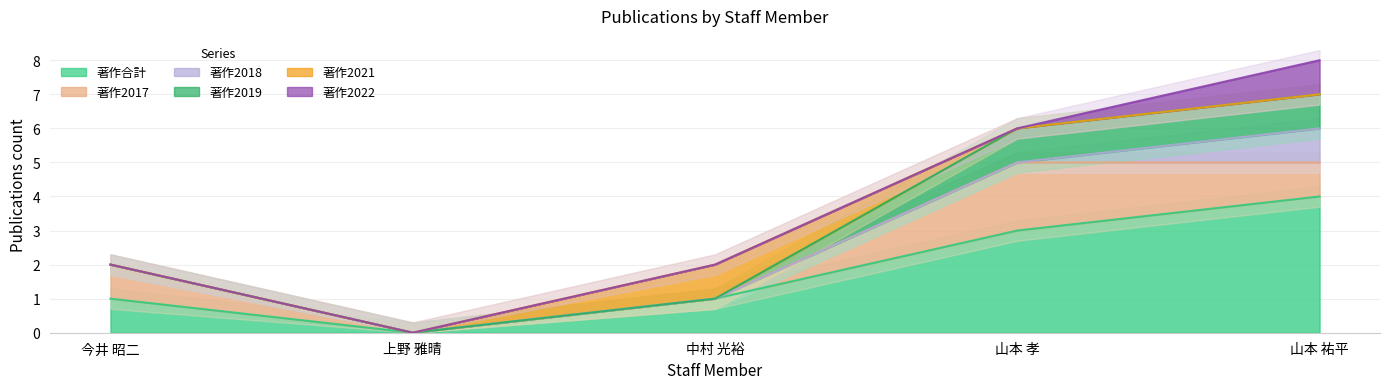

What are all the series names shown in the legend?

著作合計, 著作2017, 著作2018, 著作2019, 著作2021, 著作2022